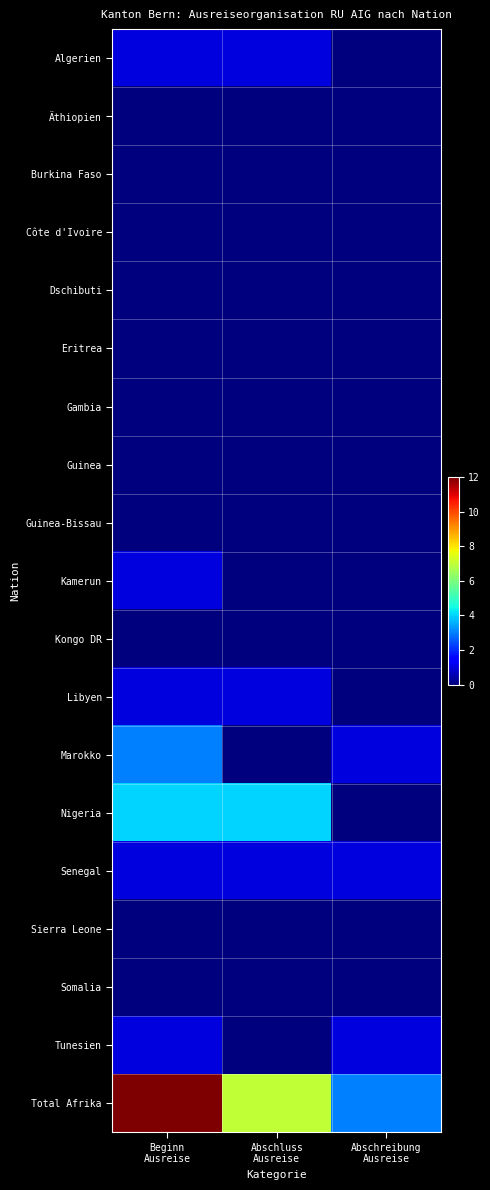

At which category is the sum across all series the highest?

Beginn
Ausreise